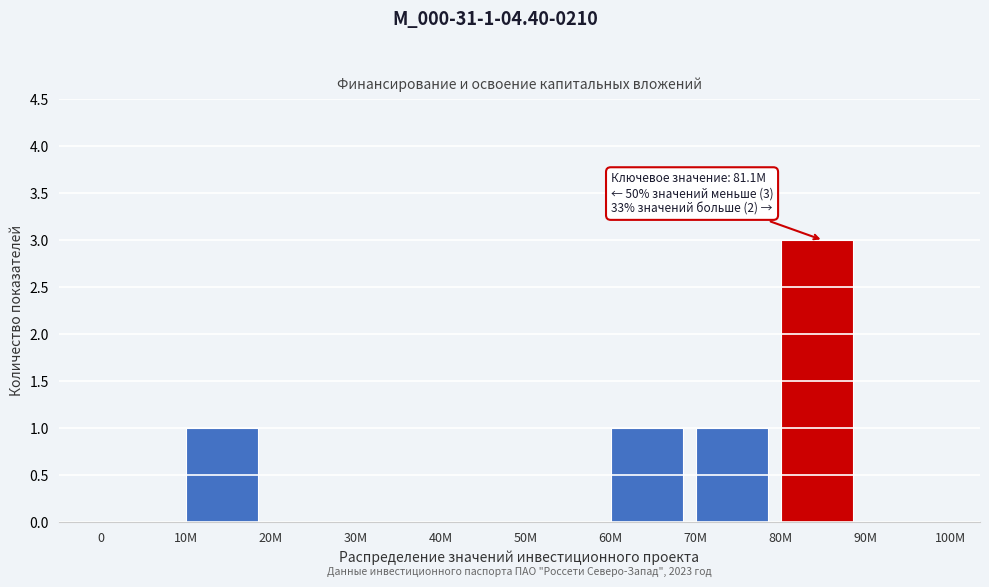

Reading right to left, extract all data points from this chart.

90M=0	80M=3	70M=1	60M=1	50M=0	40M=0	30M=0	20M=0	10M=1	0=0